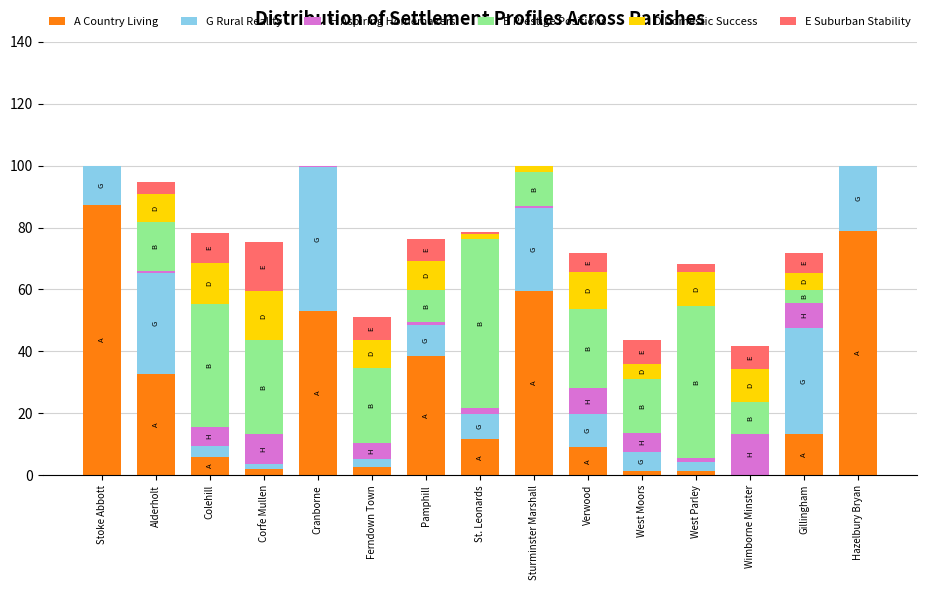

Which category has the highest value in the A Country Living series?

Stoke Abbott